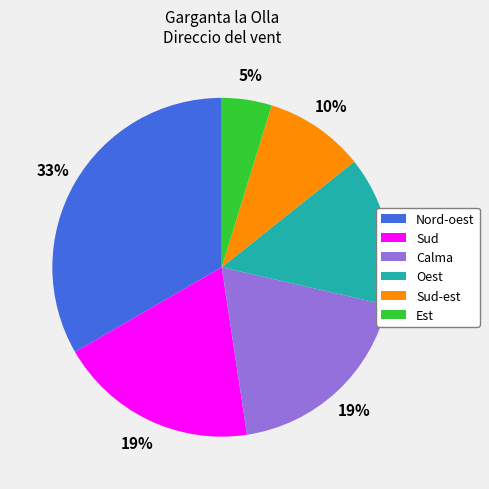

Does any single category account for the majority?

No